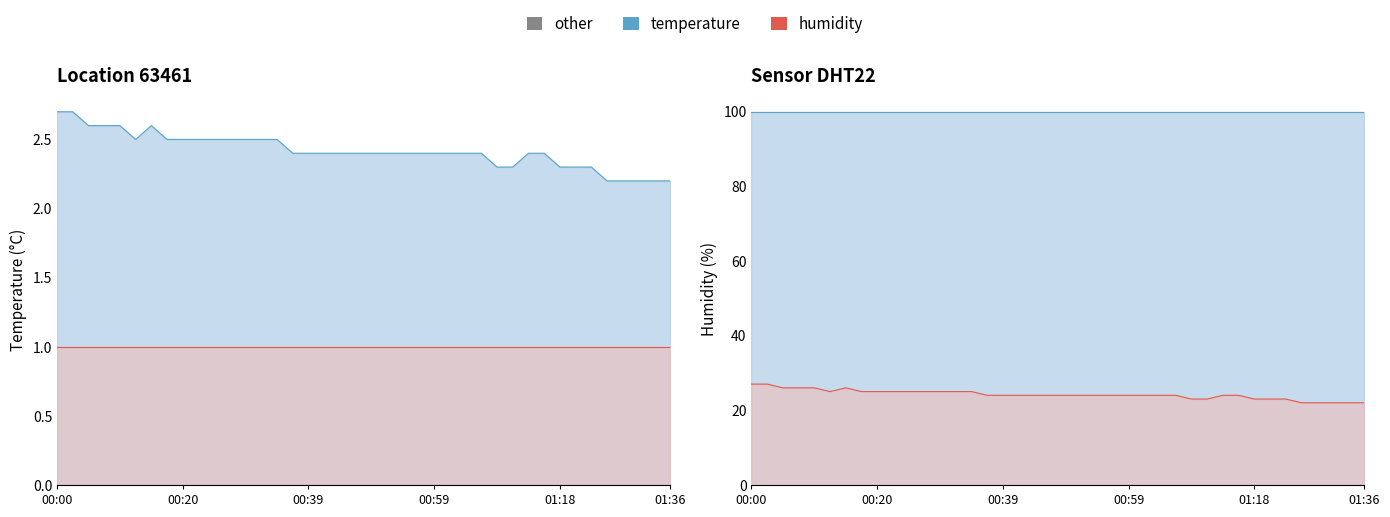

Reading left to right, what are all the values shown in this chart?

00:00=27	00:02=27	00:05=26	00:07=26	00:10=26	00:12=25	00:15=26	00:17=25	00:20=25	00:22=25	00:25=25	00:27=25	00:29=25	00:32=25	00:34=25	00:37=24	00:39=24	00:42=24	00:44=24	00:47=24	00:49=24	00:51=24	00:54=24	00:56=24	00:59=24	01:01=24	01:04=24	01:06=24	01:08=23	01:11=23	01:13=24	01:16=24	01:18=23	01:21=23	01:23=23	01:26=22	01:28=22	01:31=22	01:33=22	01:36=22